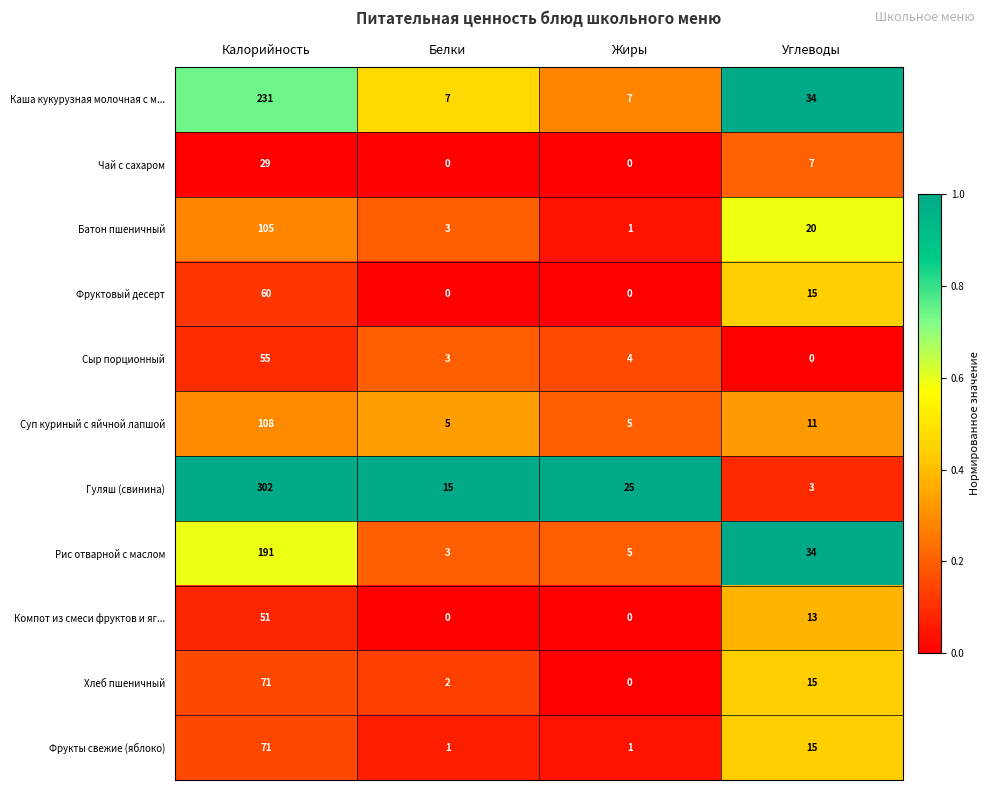

What is the difference between the maximum and minimum values in the Батон пшеничный series?

104